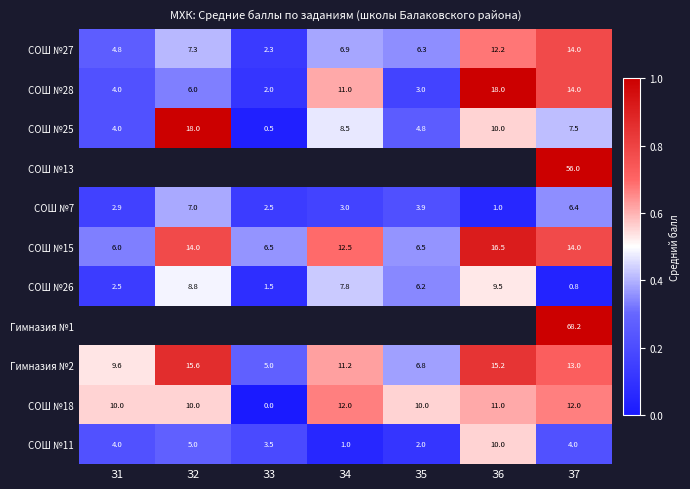

Is the value of Гимназия №2 at З4 greater than the value of СОШ №27 at З2?

Yes